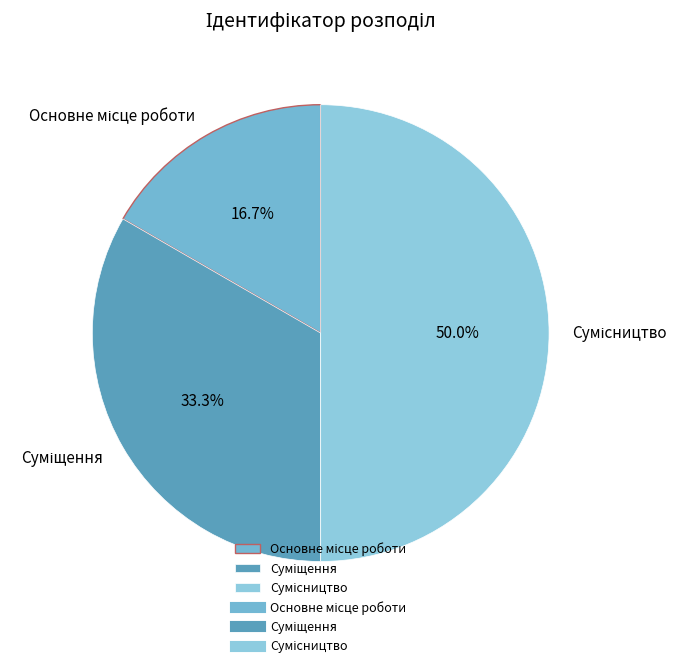

Which category has the smallest portion of the pie?

Основне місце роботи